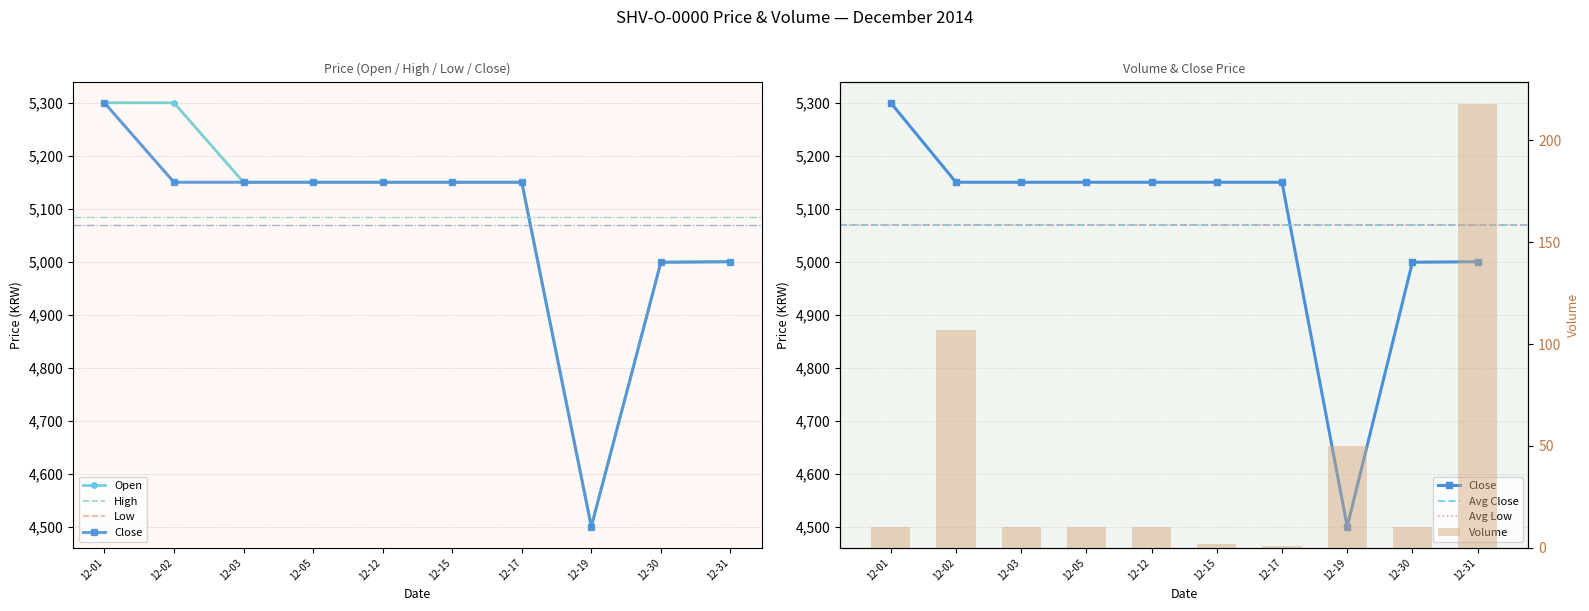

Read the Low value at 12-02.

5150